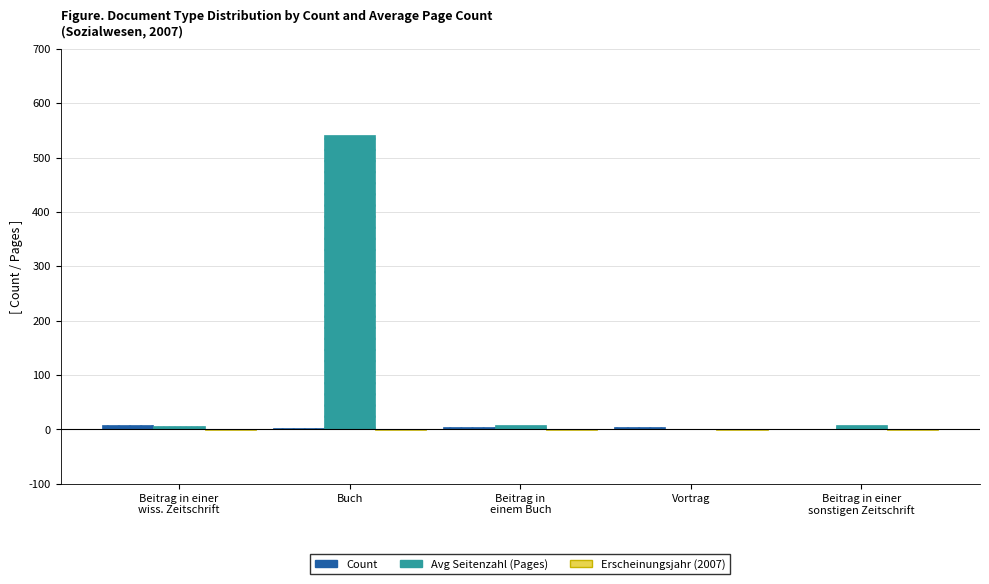

What is the spread (max minus min) of values at Vortrag?

5.5